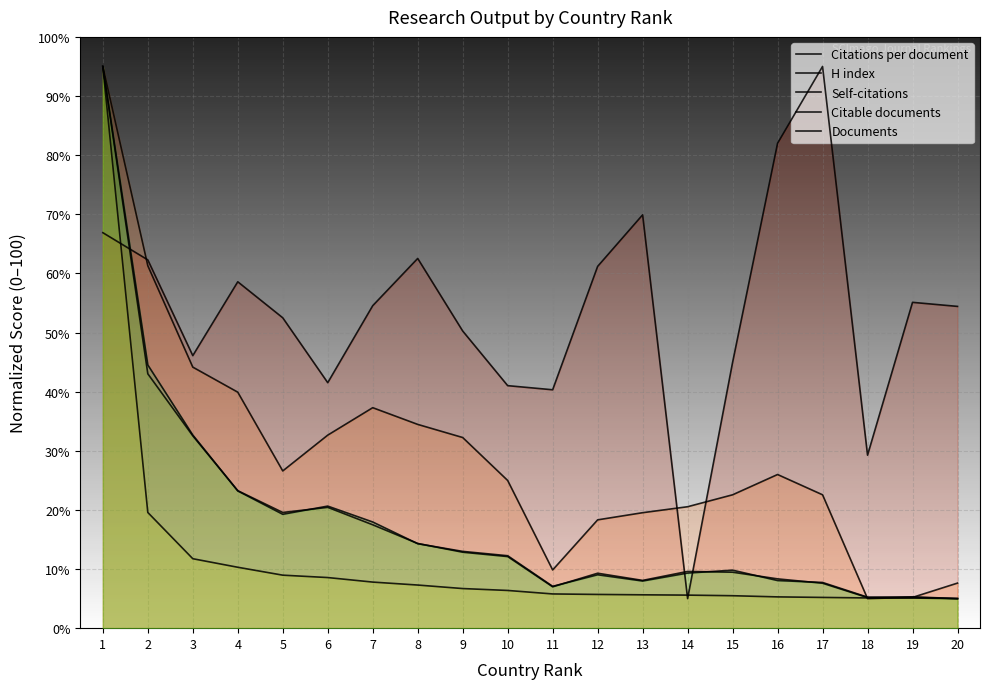

How many lines are shown in the chart?

5